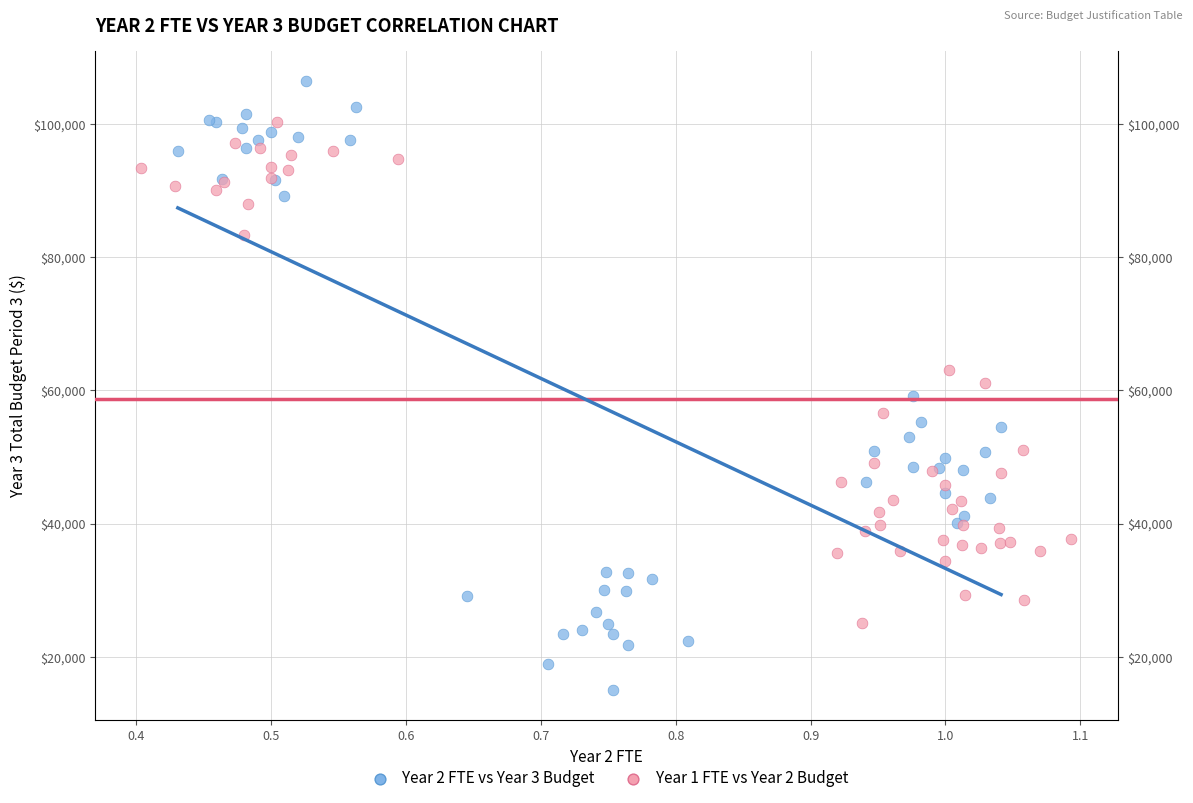

What are all the series names shown in the legend?

Year 2 FTE vs Year 3 Budget, Year 1 FTE vs Year 2 Budget